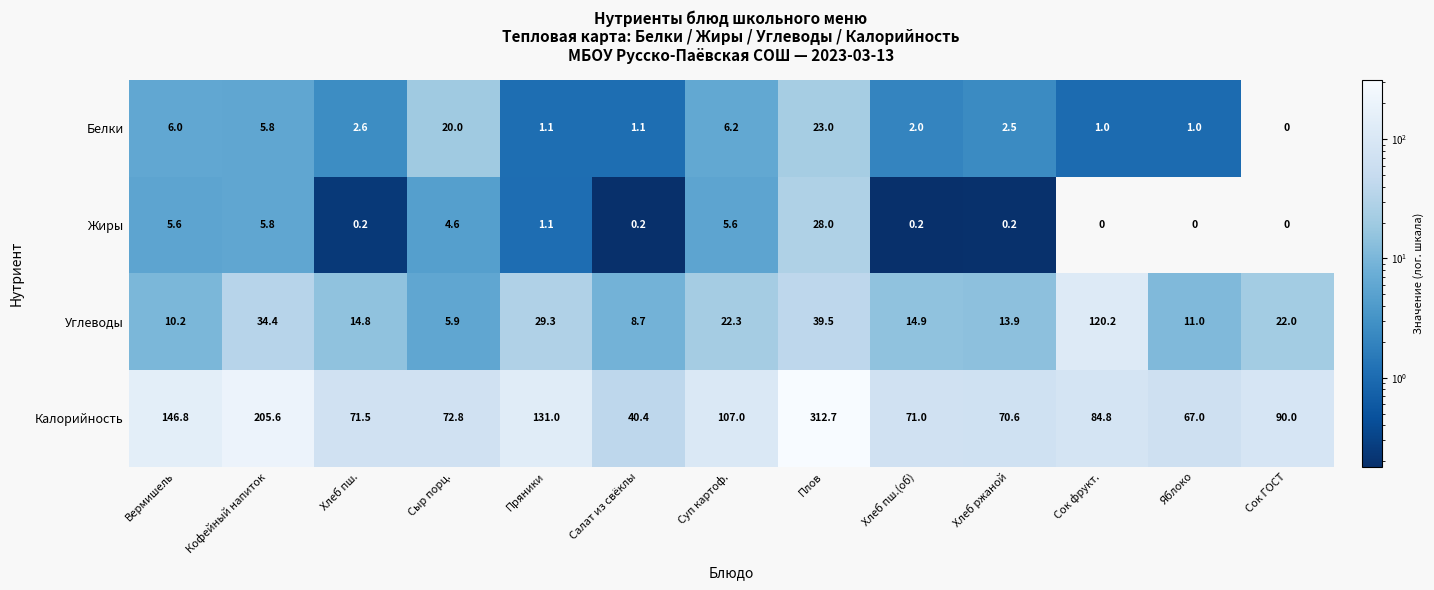

Which category has the highest value in the Углеводы series?

Сок фрукт.